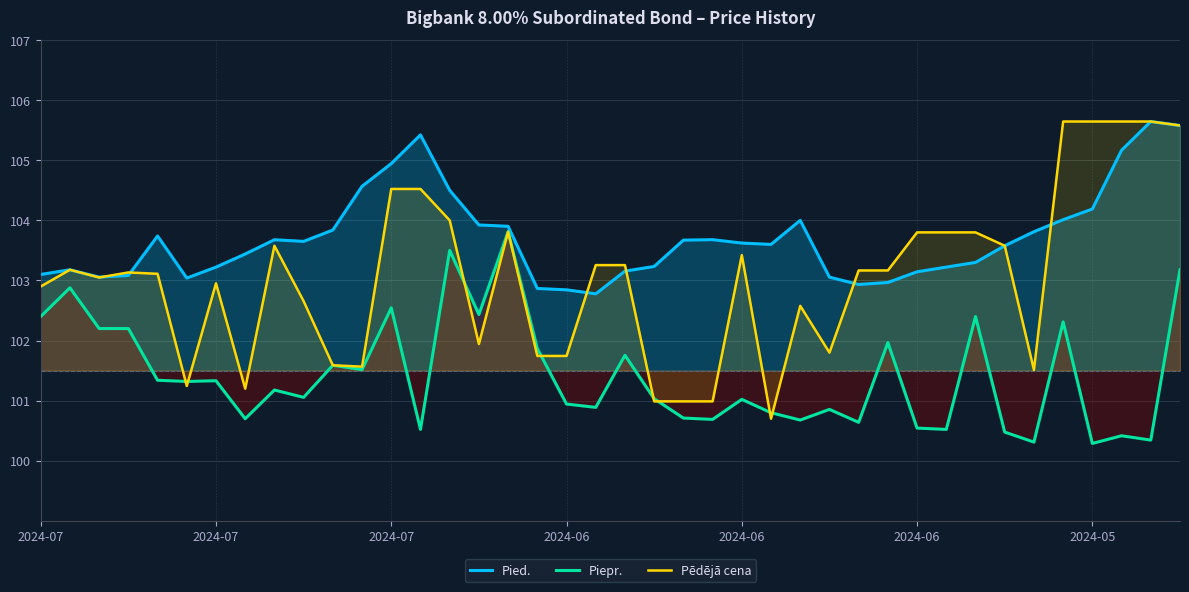

True or false: Piepr. and Pied. cross at least once.

False